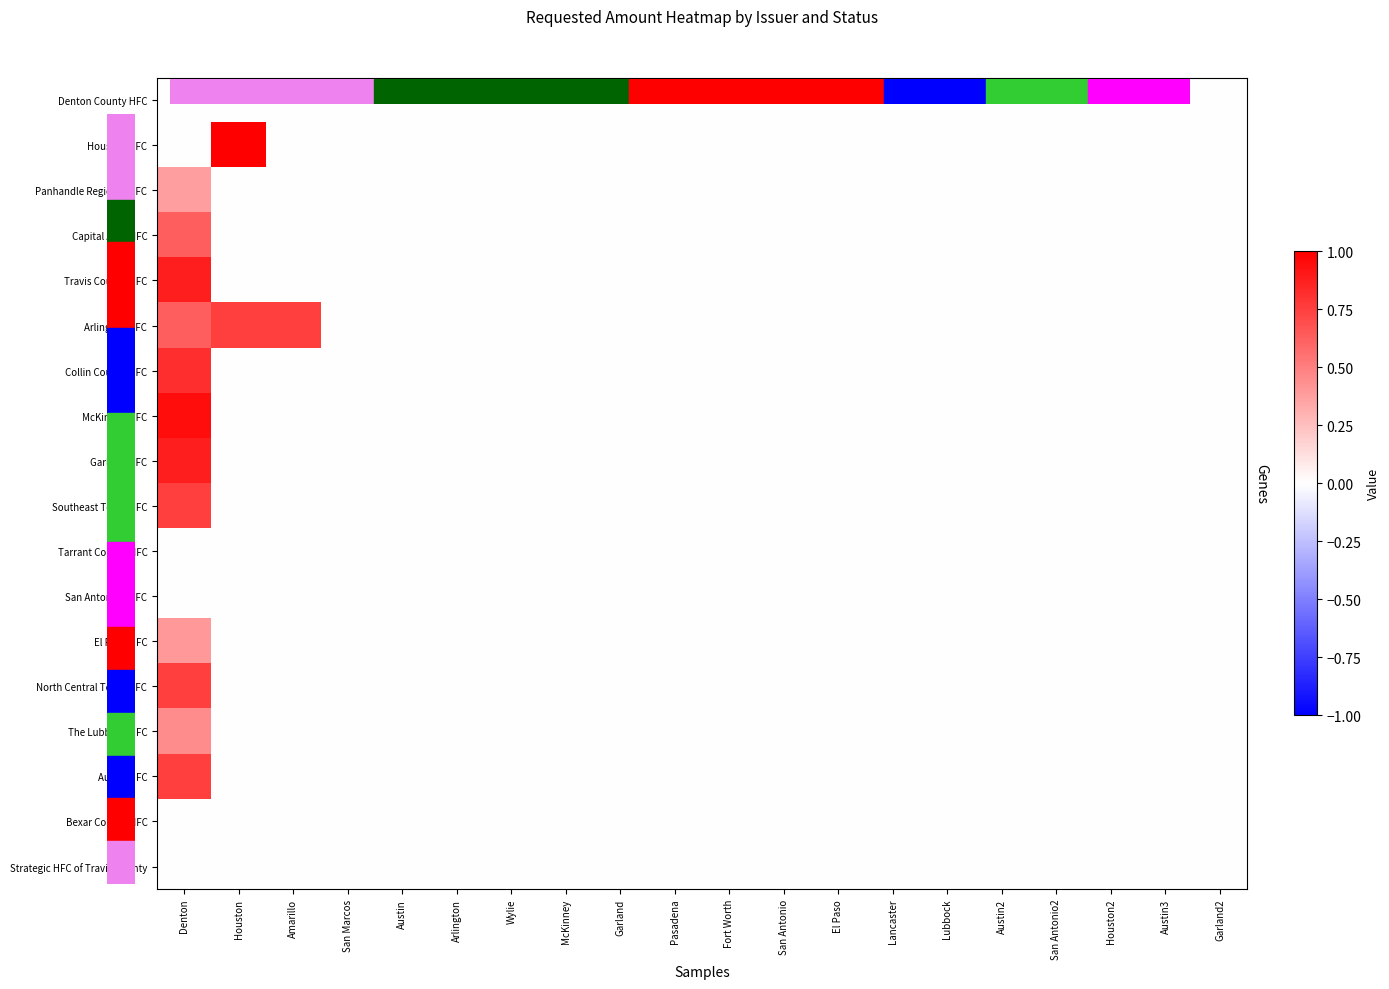

How many categories are shown in the chart?

20